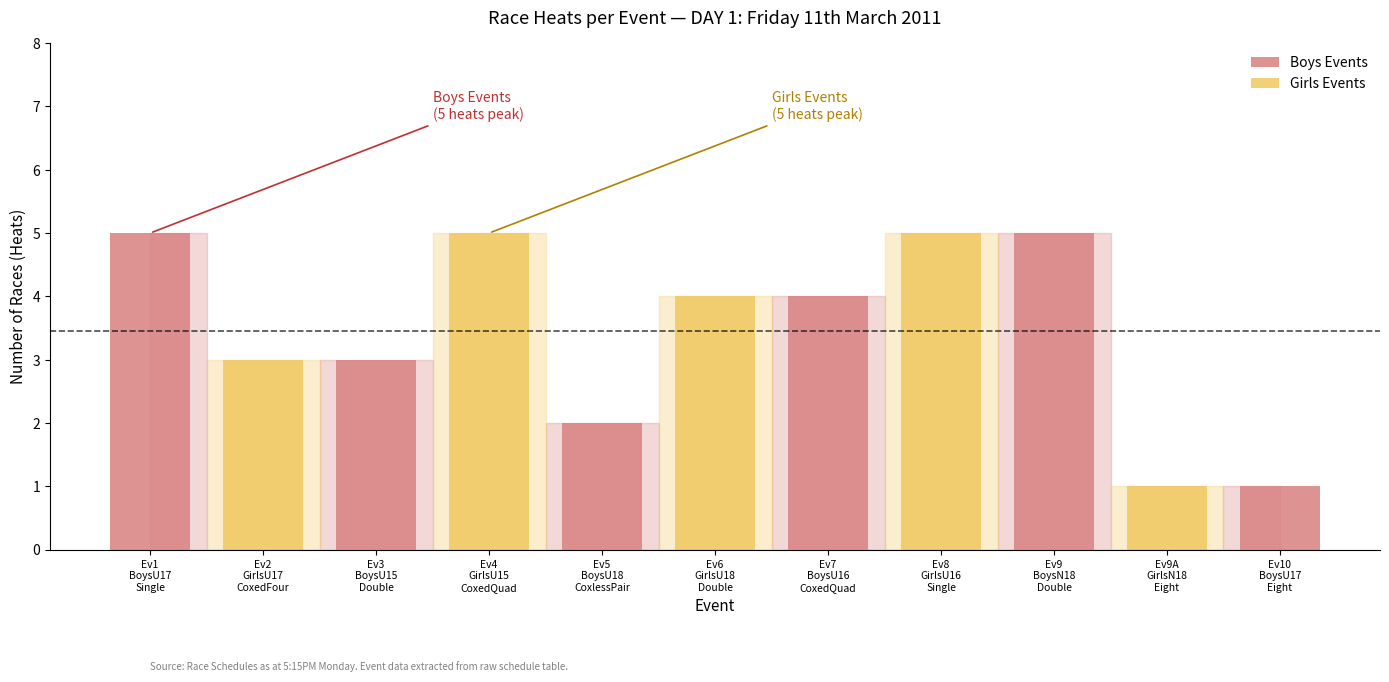

The Girls Events series shows 2 at Ev4
GirlsU15
CoxedQuad. True or false?

False